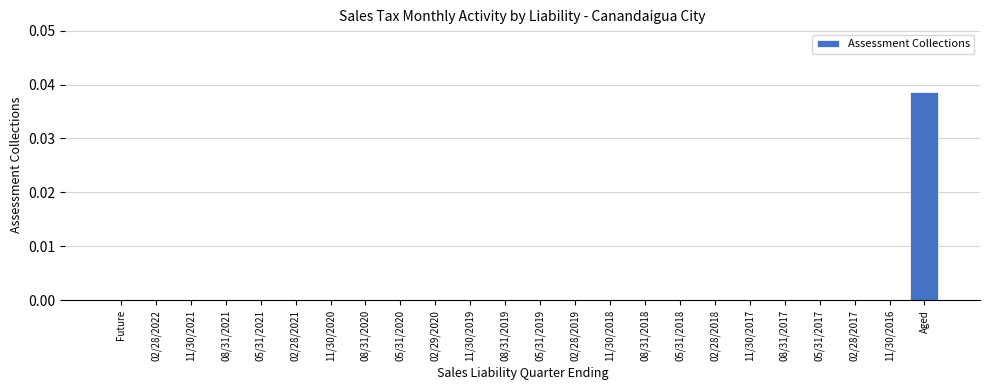

The chart shows a value of 0.0 at 02/28/2019. True or false?

True